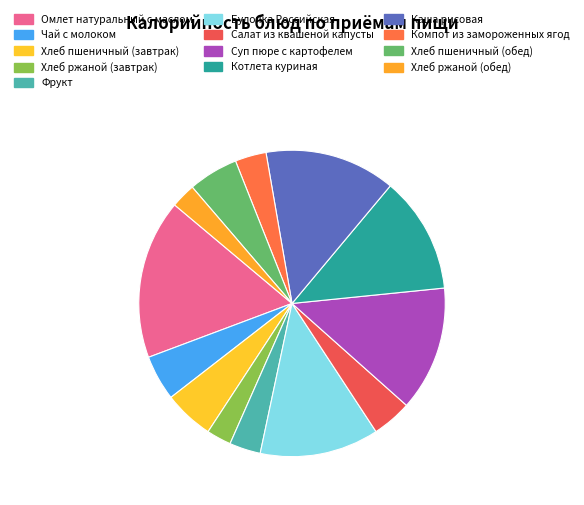

To the nearest percent, what is the difference between the largest and smallest slice percentages?

14%